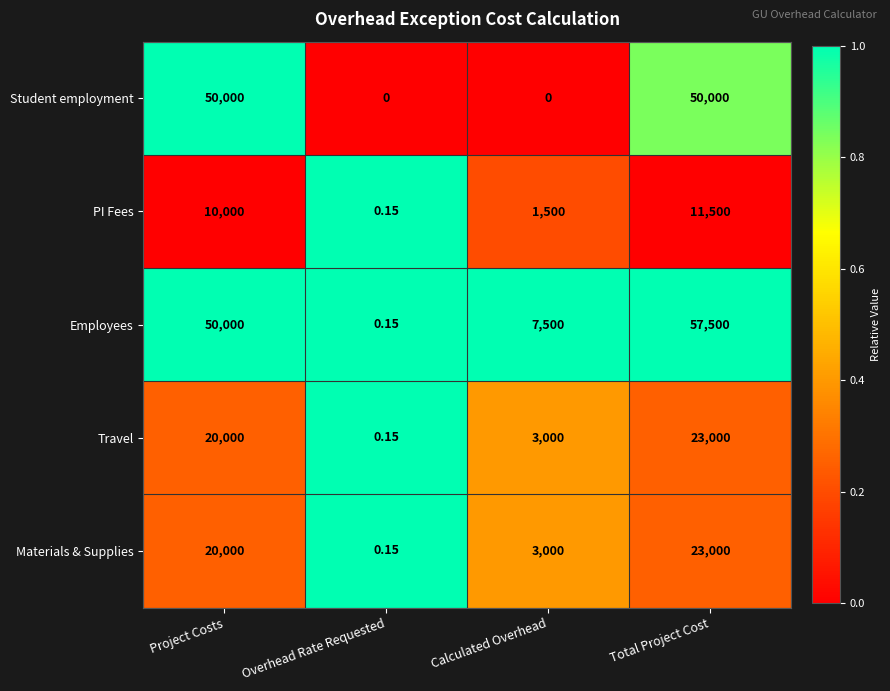

What is the total value across all series at Calculated Overhead?

15000.0